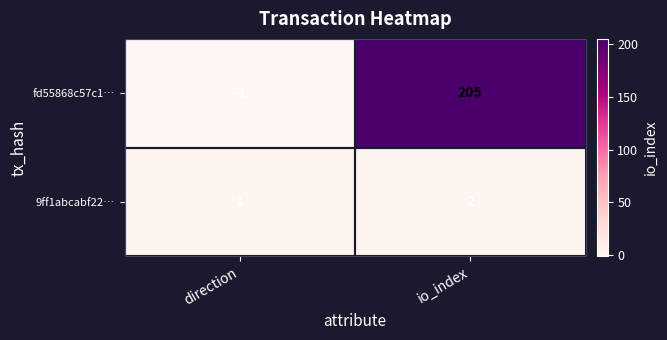

What is the spread (max minus min) of values at direction?

2